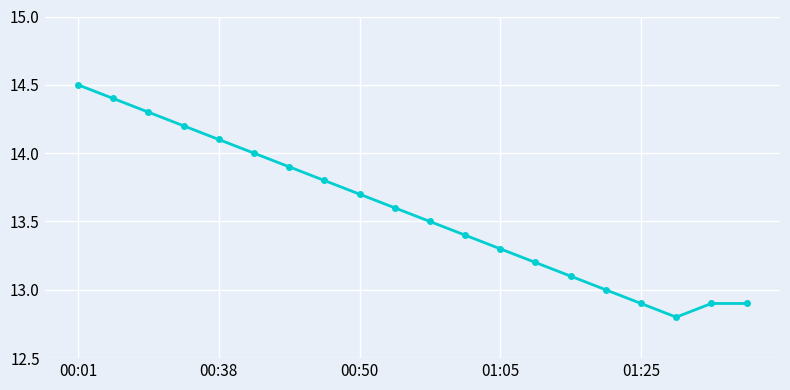

What is the minimum value shown in the chart?

12.8